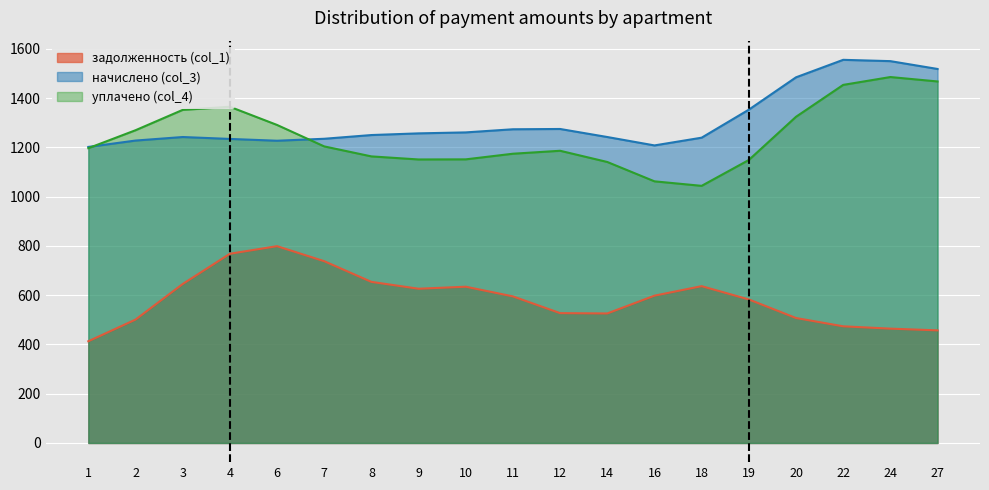

Does the chart display data point markers on the line(s)?

No